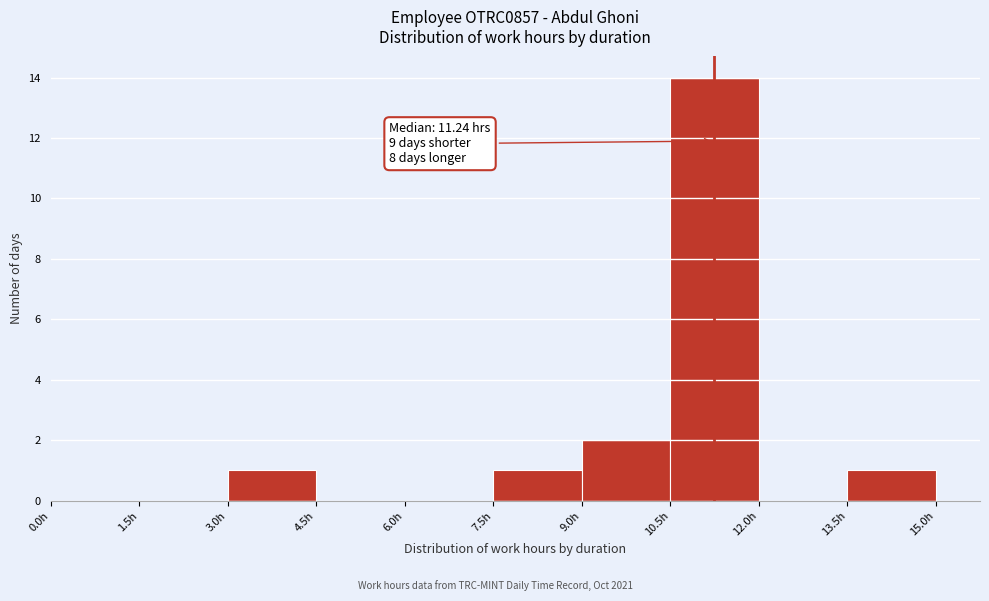

Which range on the x-axis has the tallest bar?

10.5 to 12.0